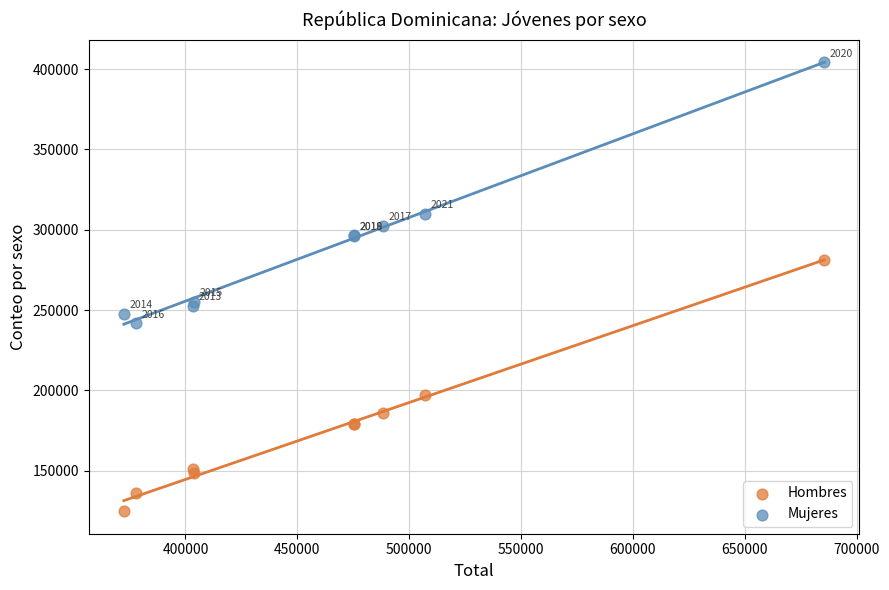

In the Hombres series, what Y value is closest to 202985?

197093.3